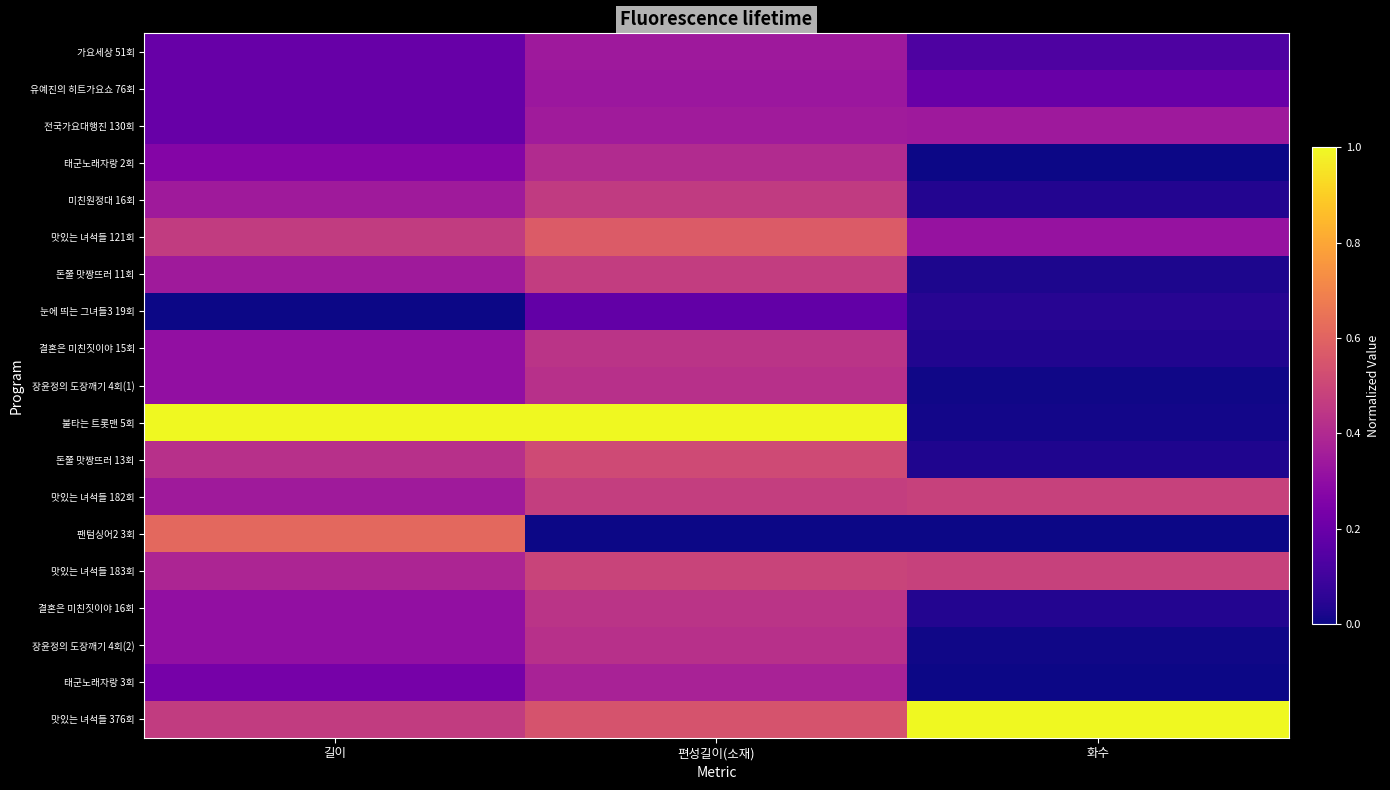

How many data points does each series have?

3